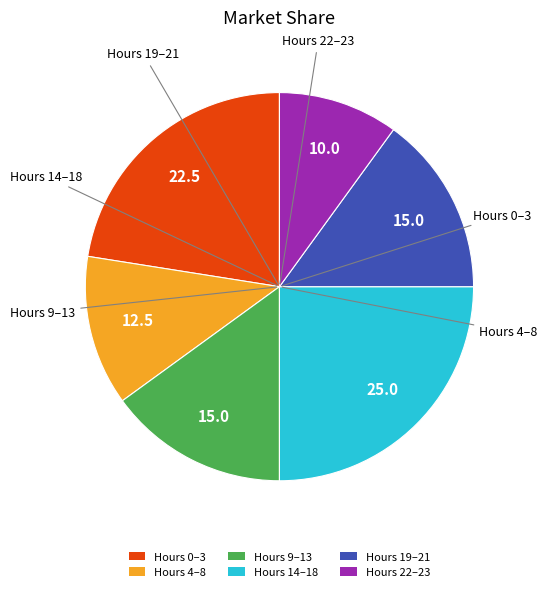

Is it true that Hours 22–23 is 24% of the pie?

False